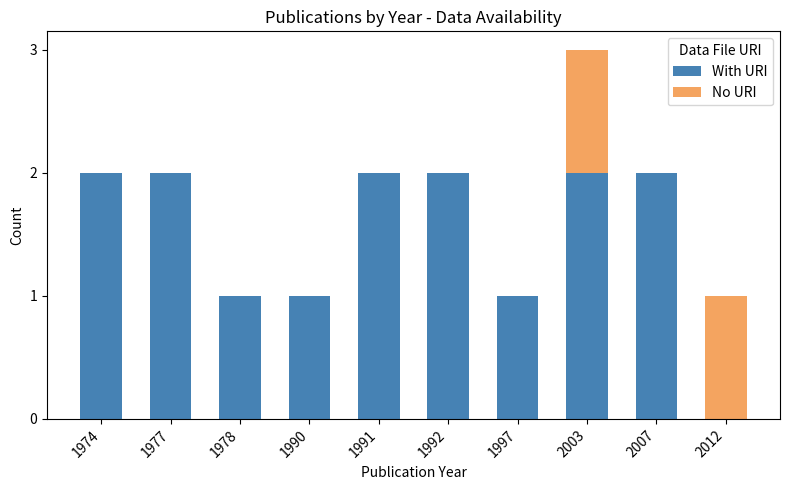

What is the sum of all With URI values?

15